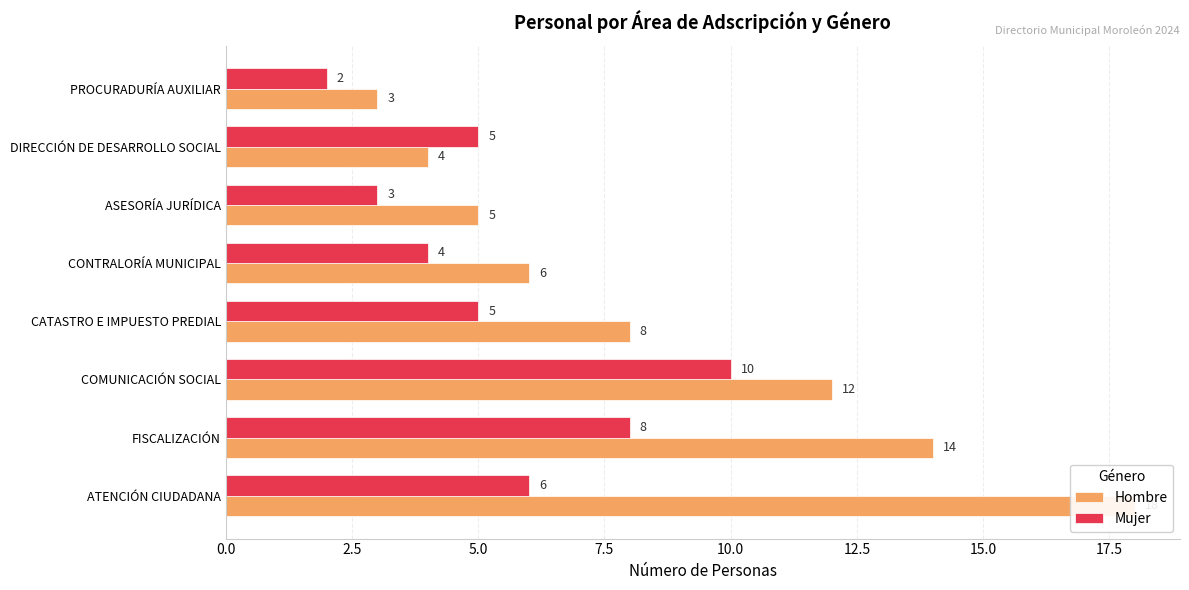

What is the difference between the Mujer values at CONTRALORÍA MUNICIPAL and ASESORÍA JURÍDICA?

1